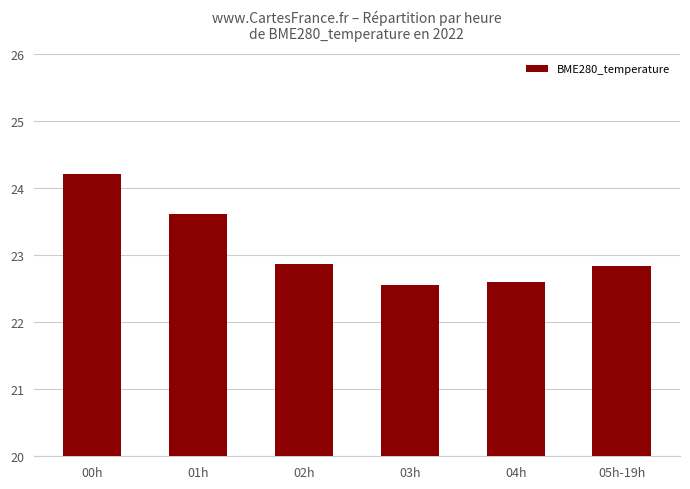

What is the sum of all values?

138.7